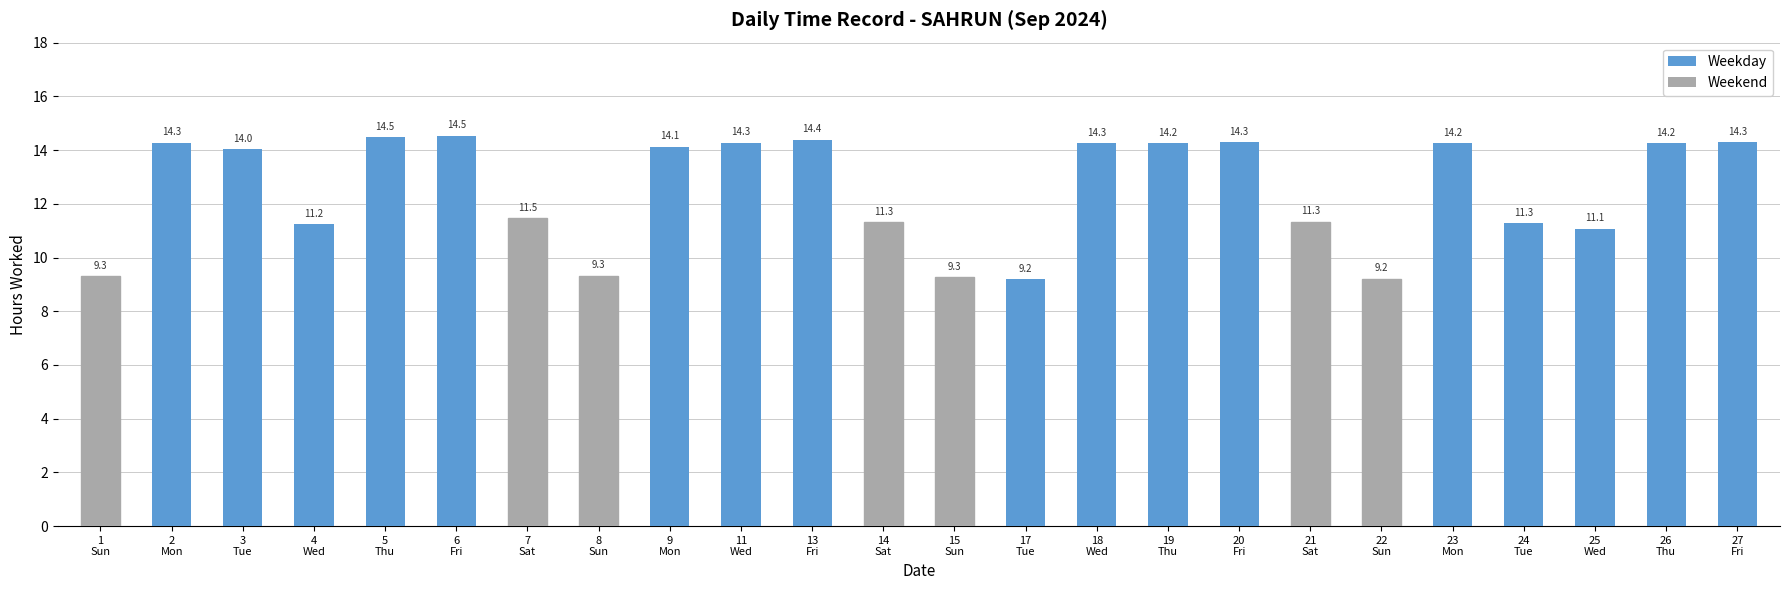

What is the smallest value displayed?

9.2